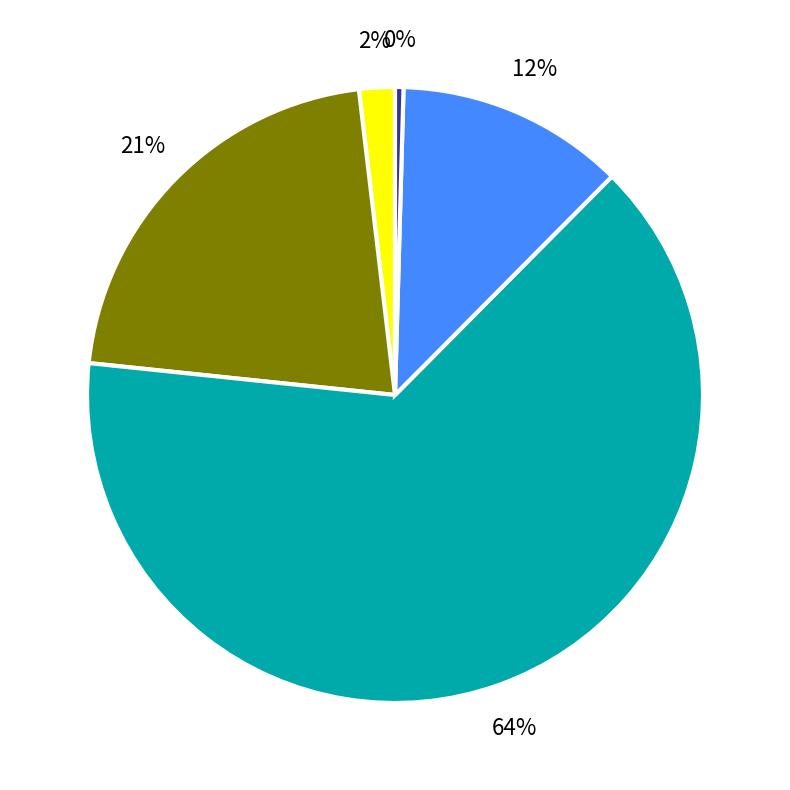

Is there any slice that represents more than half of the pie?

Yes